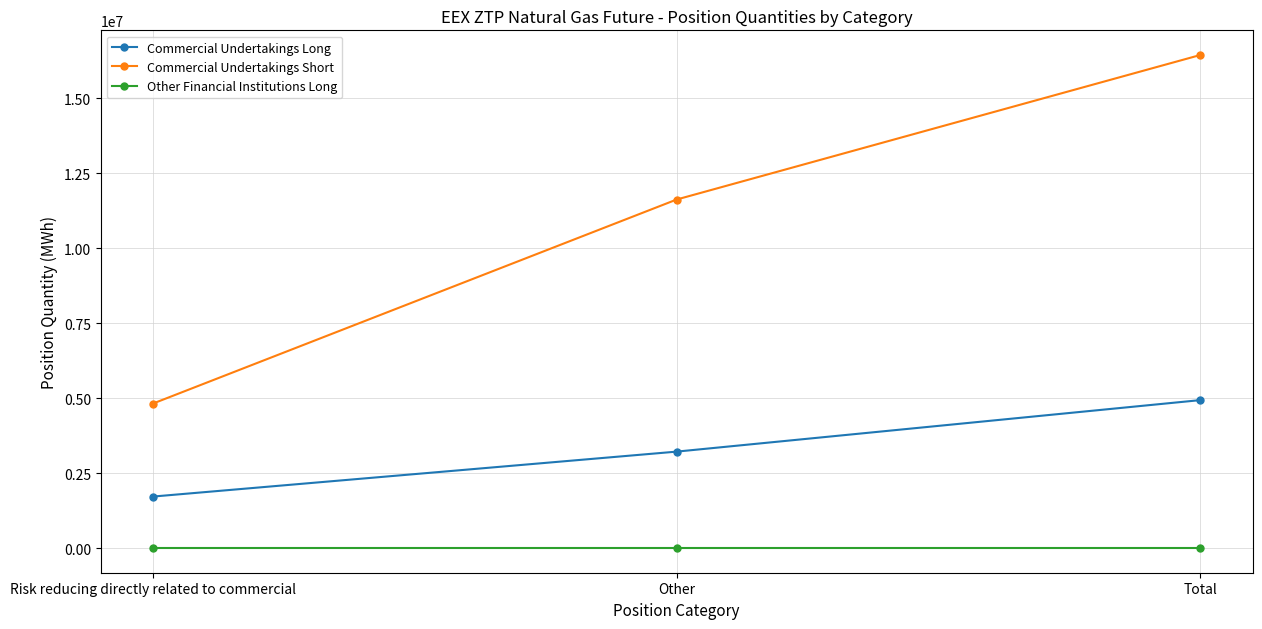

Reading right to left, transcribe all the data shown in this chart.

Commercial Undertakings Long: 4931905	3215035	1716870
Commercial Undertakings Short: 16436254	11618684	4817570
Other Financial Institutions Long: 0	0	0